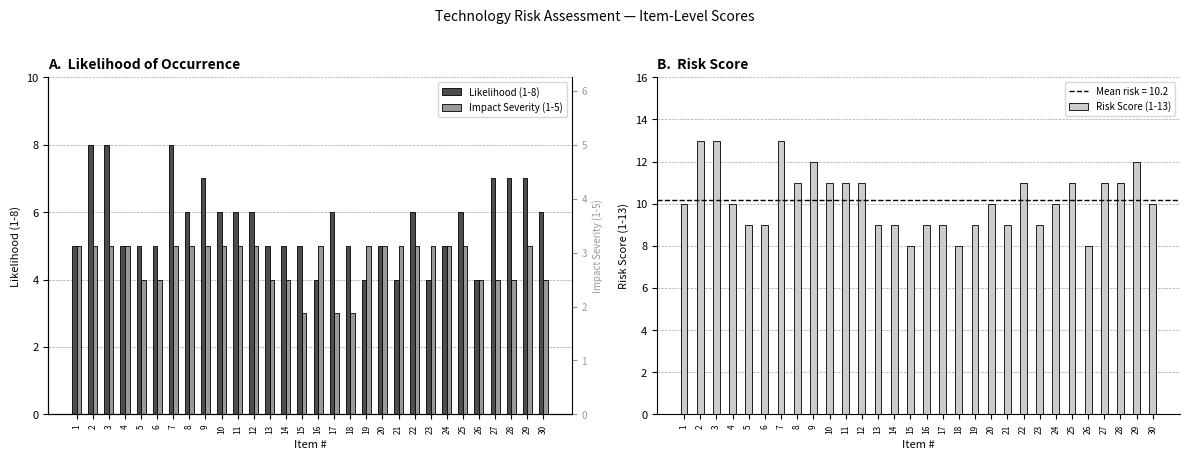

Reading left to right, what are all the values shown in this chart?

Likelihood (1-8): 1=5	2=8	3=8	4=5	5=5	6=5	7=8	8=6	9=7	10=6	11=6	12=6	13=5	14=5	15=5	16=4	17=6	18=5	19=4	20=5	21=4	22=6	23=4	24=5	25=6	26=4	27=7	28=7	29=7	30=6
Impact Severity (1-5): 1=5	2=5	3=5	4=5	5=4	6=4	7=5	8=5	9=5	10=5	11=5	12=5	13=4	14=4	15=3	16=5	17=3	18=3	19=5	20=5	21=5	22=5	23=5	24=5	25=5	26=4	27=4	28=4	29=5	30=4
Risk Score (1-13): 1=10	2=13	3=13	4=10	5=9	6=9	7=13	8=11	9=12	10=11	11=11	12=11	13=9	14=9	15=8	16=9	17=9	18=8	19=9	20=10	21=9	22=11	23=9	24=10	25=11	26=8	27=11	28=11	29=12	30=10